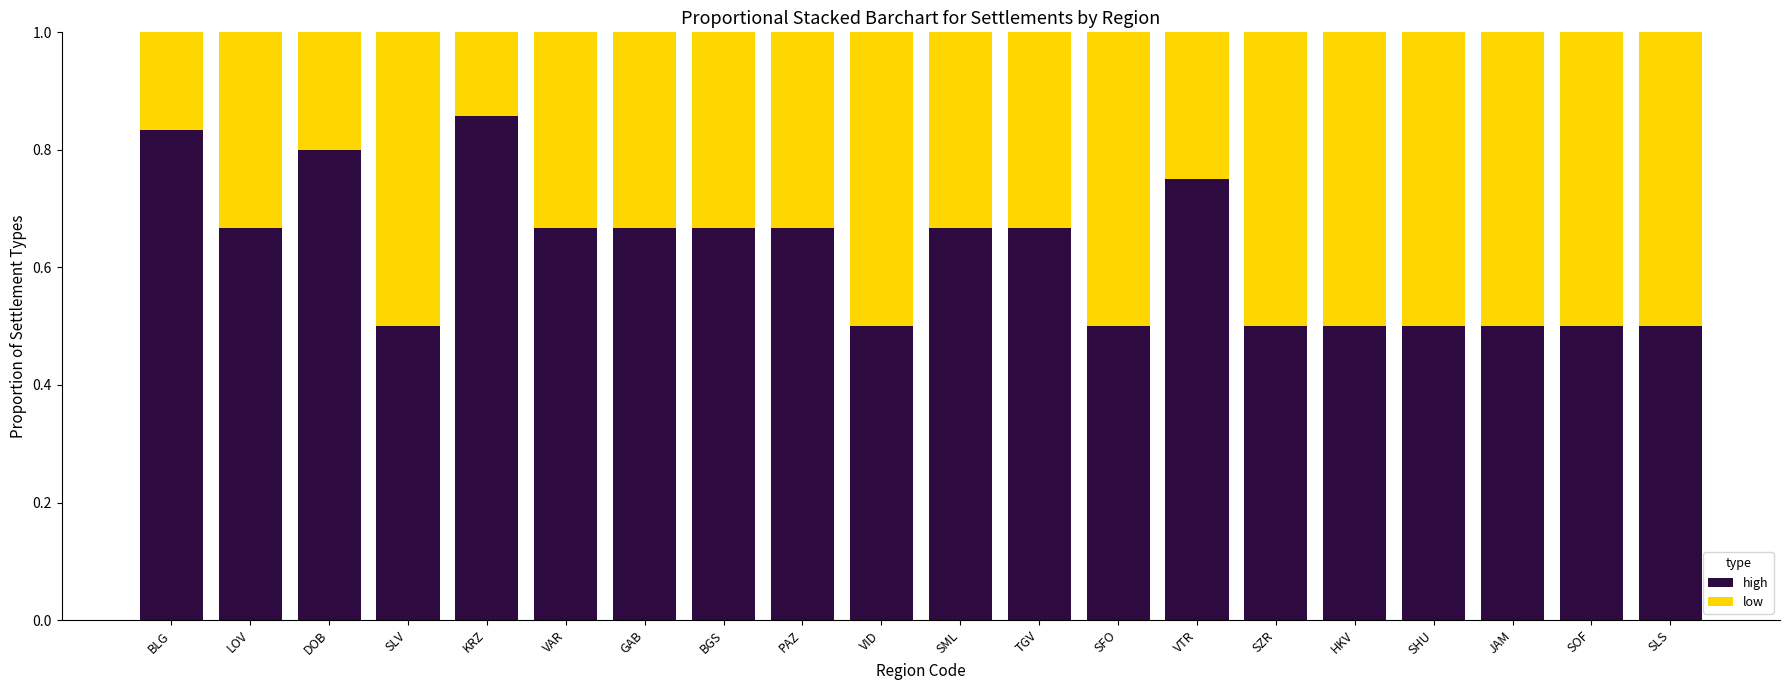

Count the high values in the range 0 to 1.

20